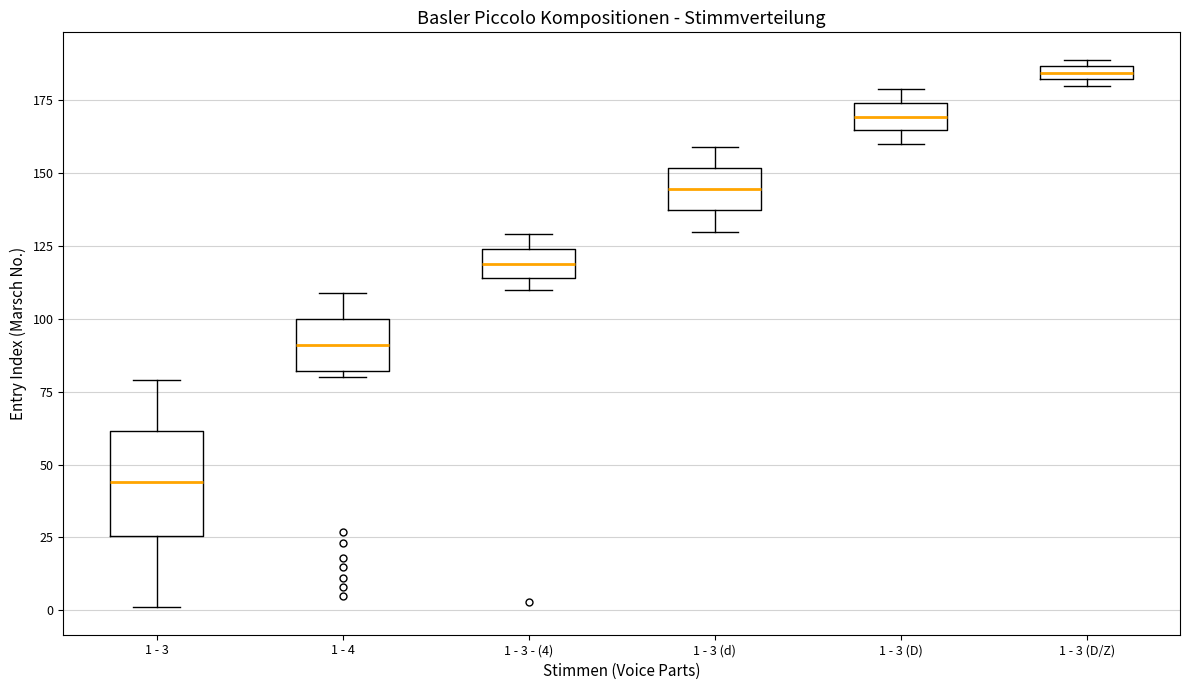

Which box has the highest median line?

1 - 3 (D/Z)